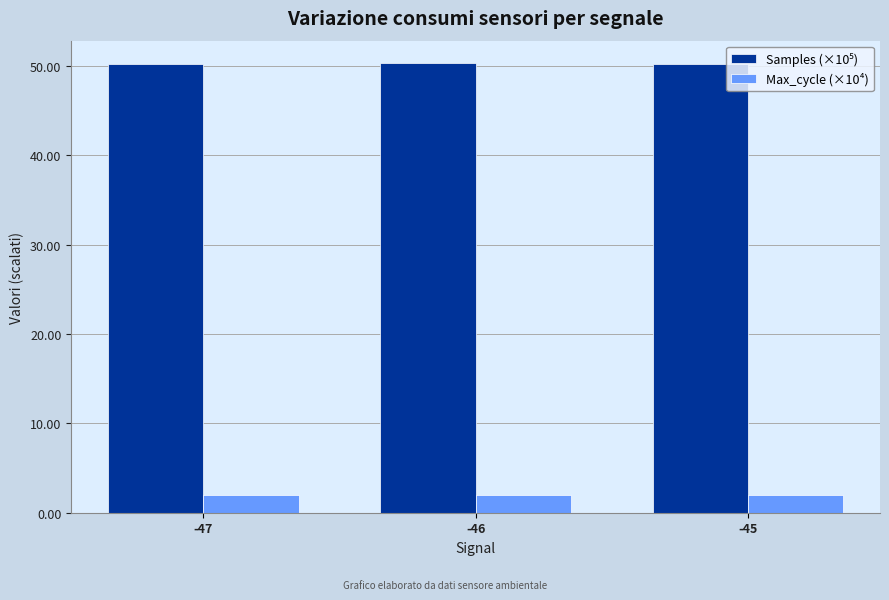

At how many categories does at least one series exceed 35?

3